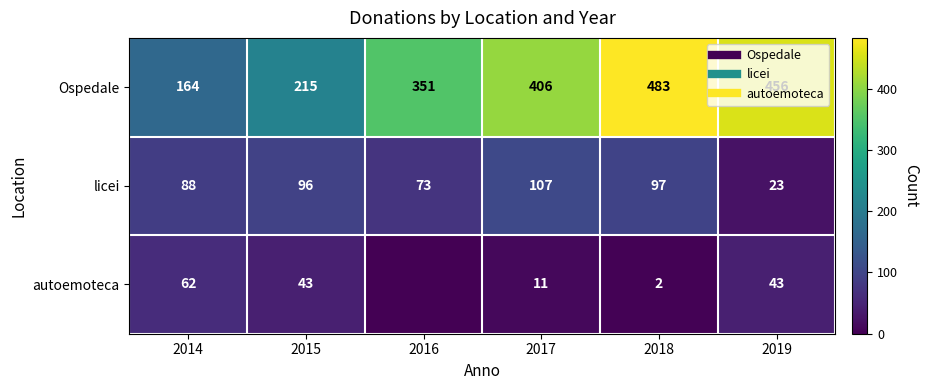

What is the sum of the licei values at 2014 and 2019?

111